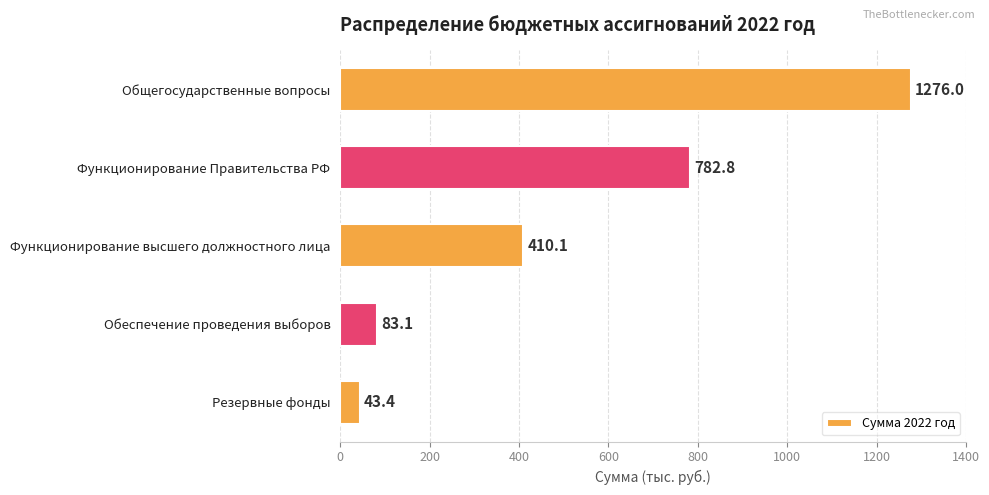

What is the smallest value displayed?

43.4